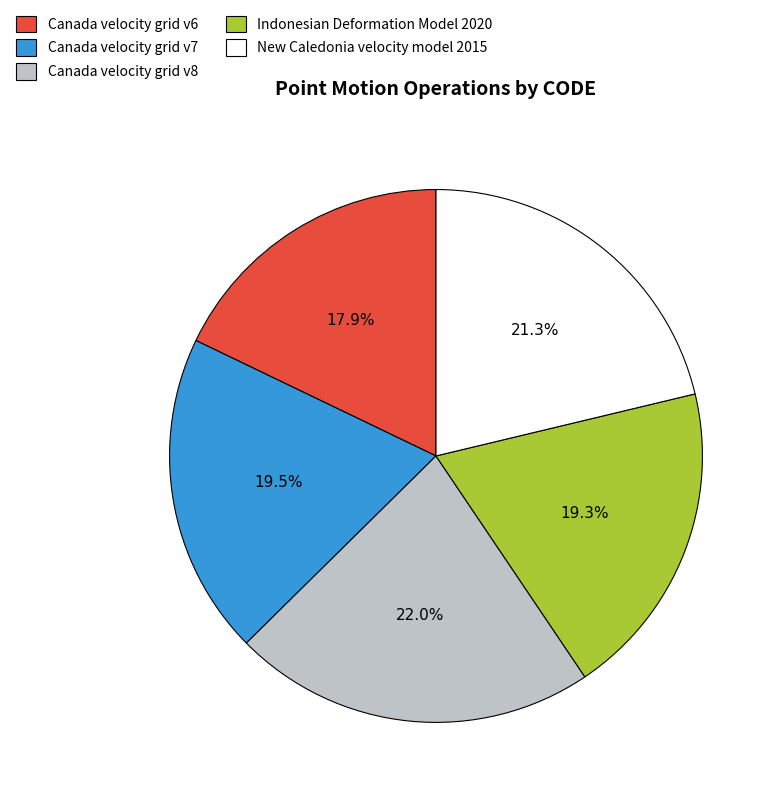

To the nearest percent, what percentage of the pie is Canada velocity grid v8?

22%